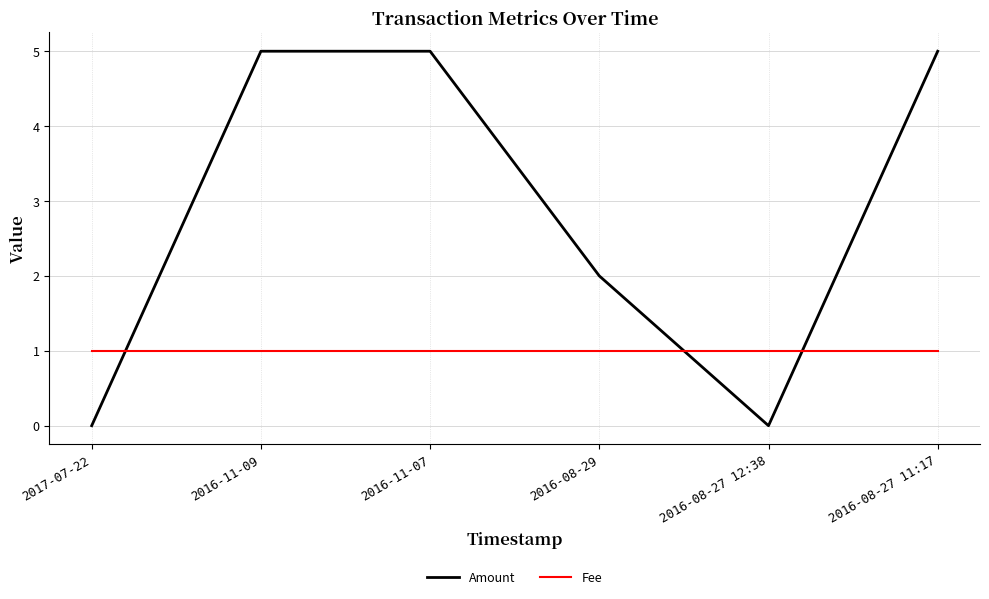

At 2016-11-09, list the series in order from largest to smallest.

Amount, Fee